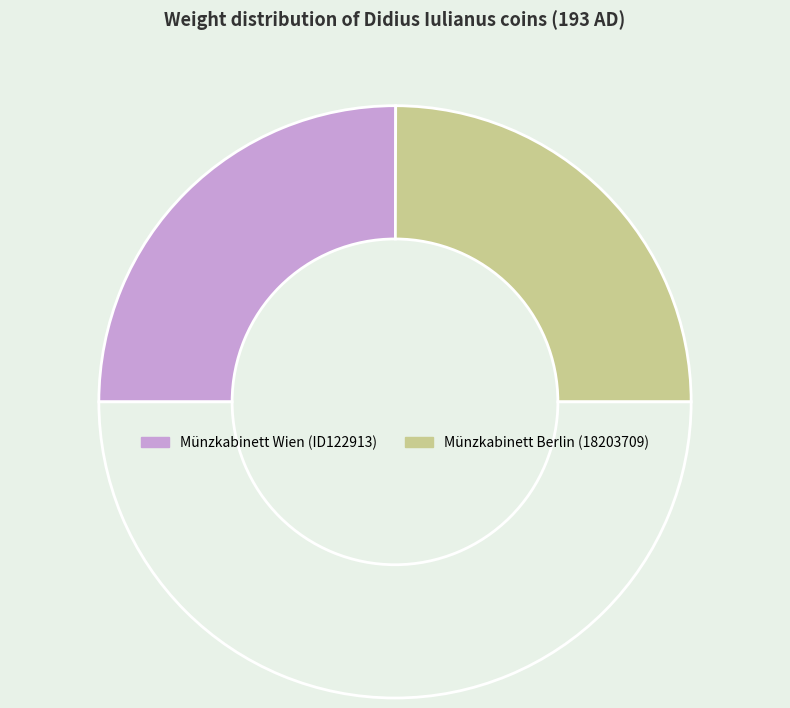

Count the number of slices in the pie.

3